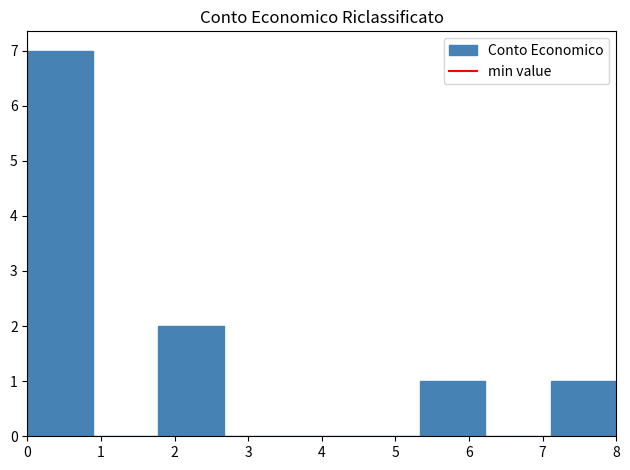

Reading left to right, list every bar in this chart as the range it spans on the x-axis followed by its height. Neither the bar edges nor the heights are printed on the chart, so give them approximately, as read against the axes.

0.0 to 0.9: 7
0.9 to 1.8: 0
1.8 to 2.7: 2
2.7 to 3.6: 0
3.6 to 4.4: 0
4.4 to 5.3: 0
5.3 to 6.2: 1
6.2 to 7.1: 0
7.1 to 8.0: 1